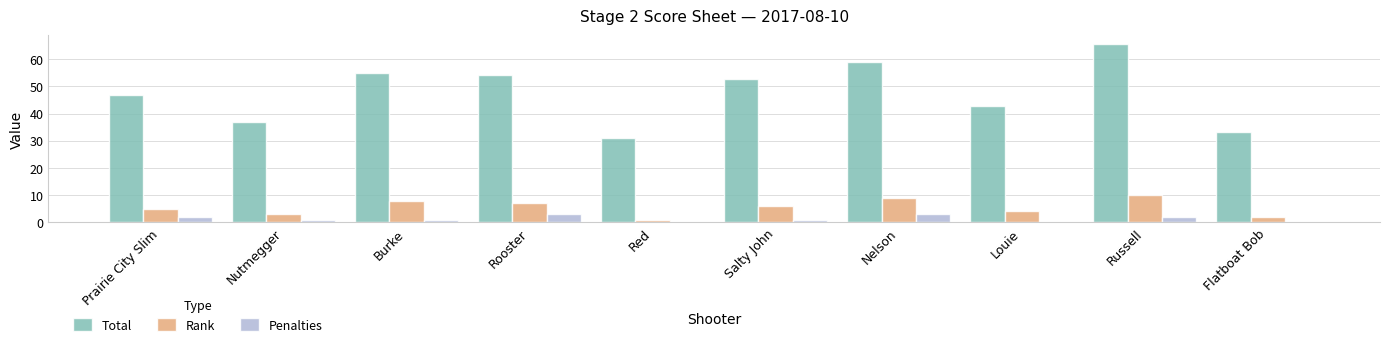

At which label does Total first exceed 52?

Burke